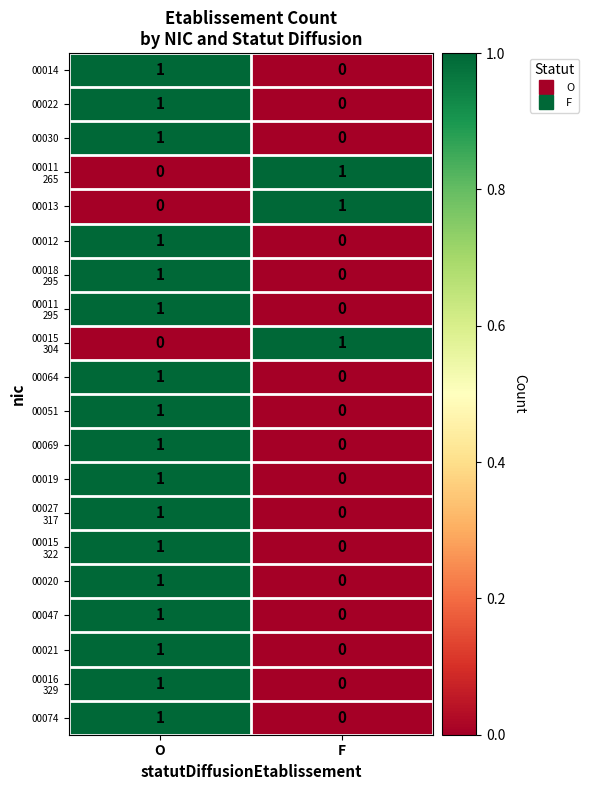

Which category has the highest value in the 00014 series?

O